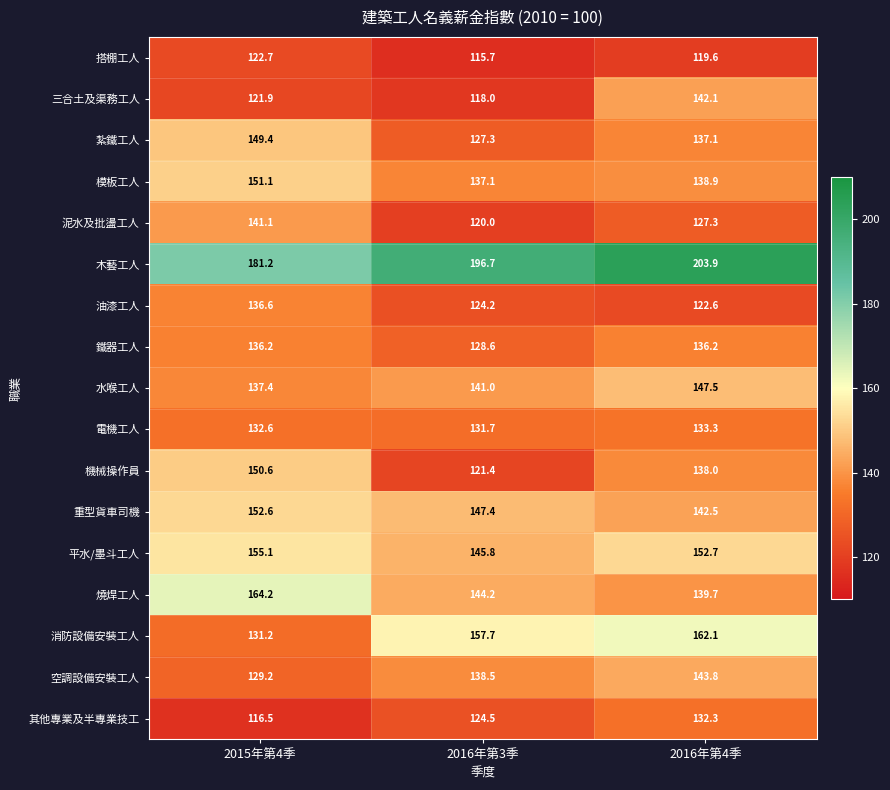

How many data points does each series have?

3